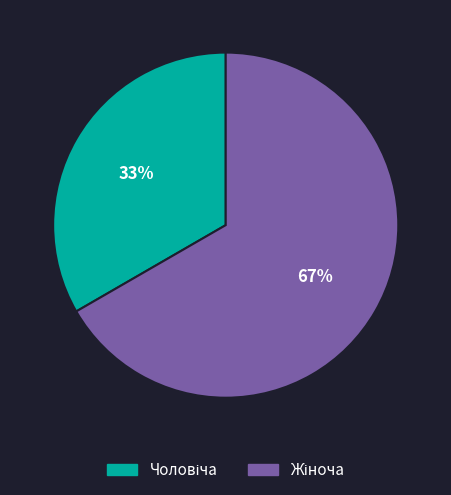

To the nearest percent, what is the average slice percentage?

50%